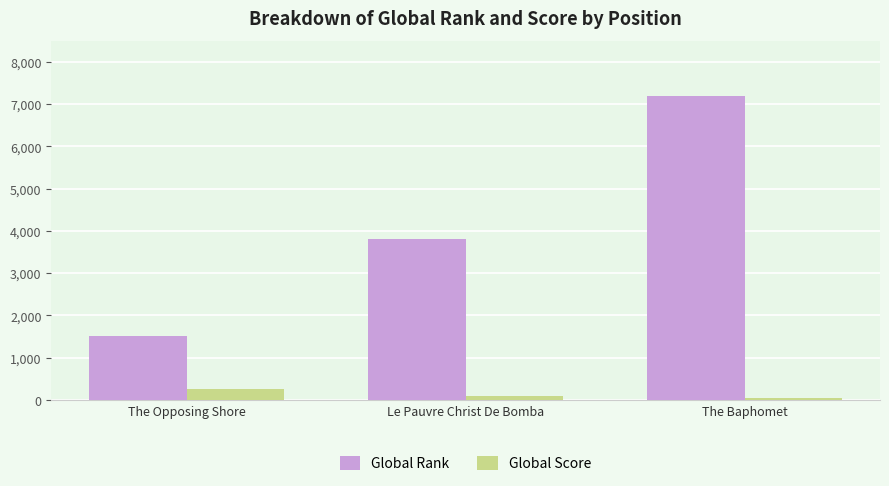

What is the spread (max minus min) of values at The Baphomet?

7154